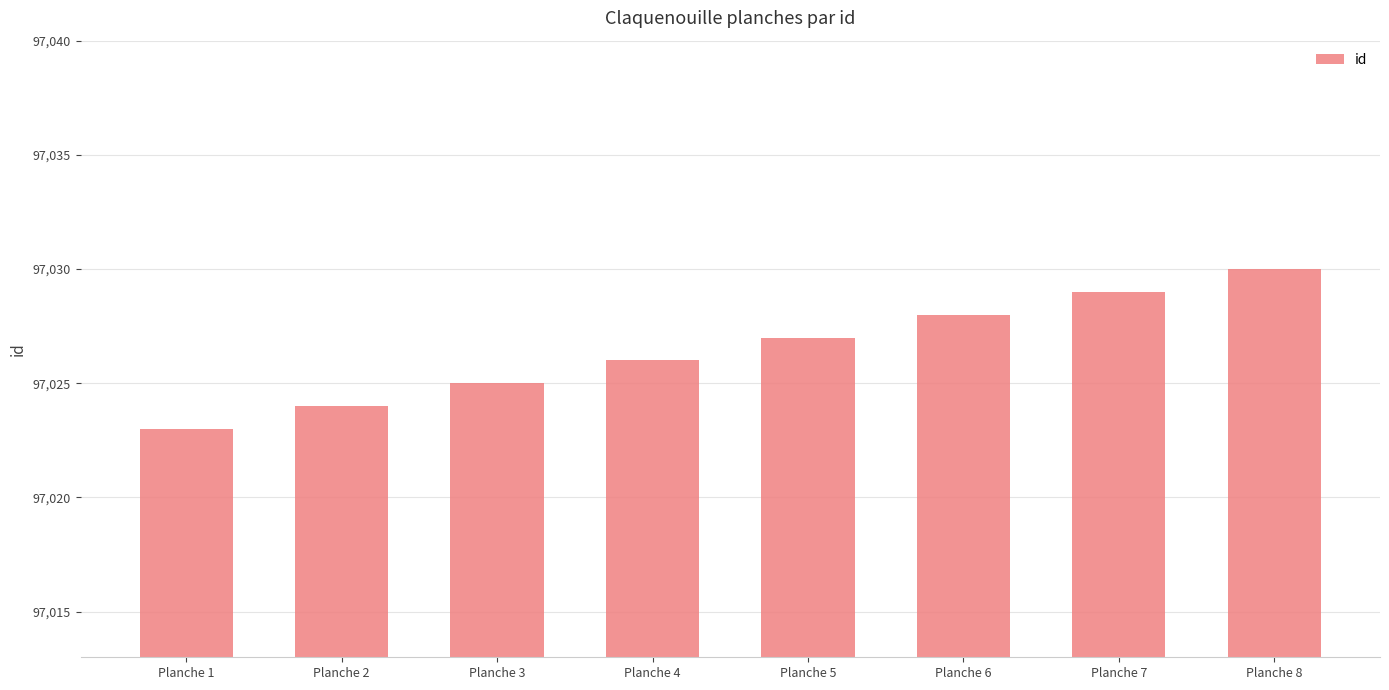

How many data points are less than 97027?

4